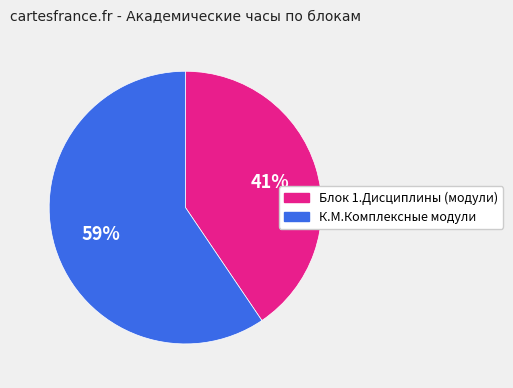

Do К.М.Комплексные модули and Блок 1.Дисциплины (модули) together represent more than half of the pie?

Yes